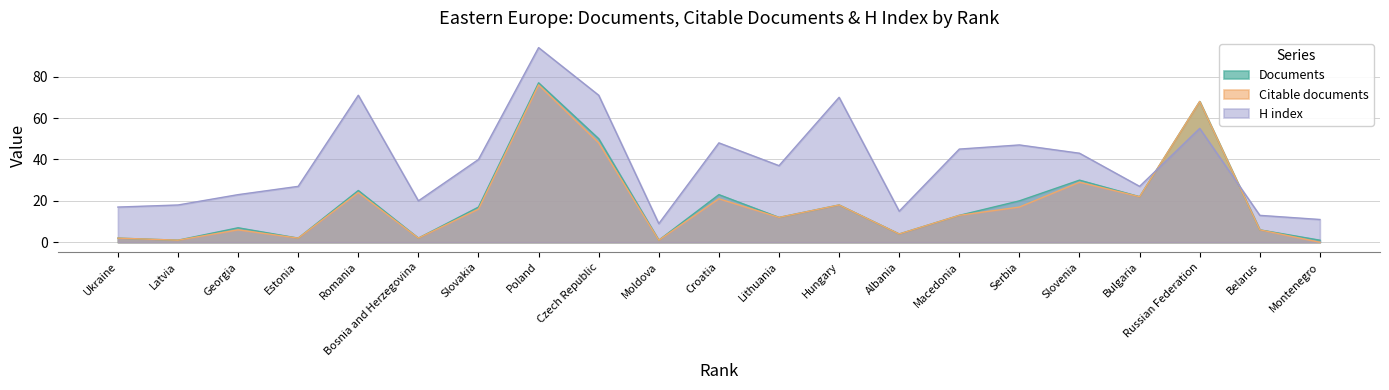

How many distinct data groups are displayed?

3